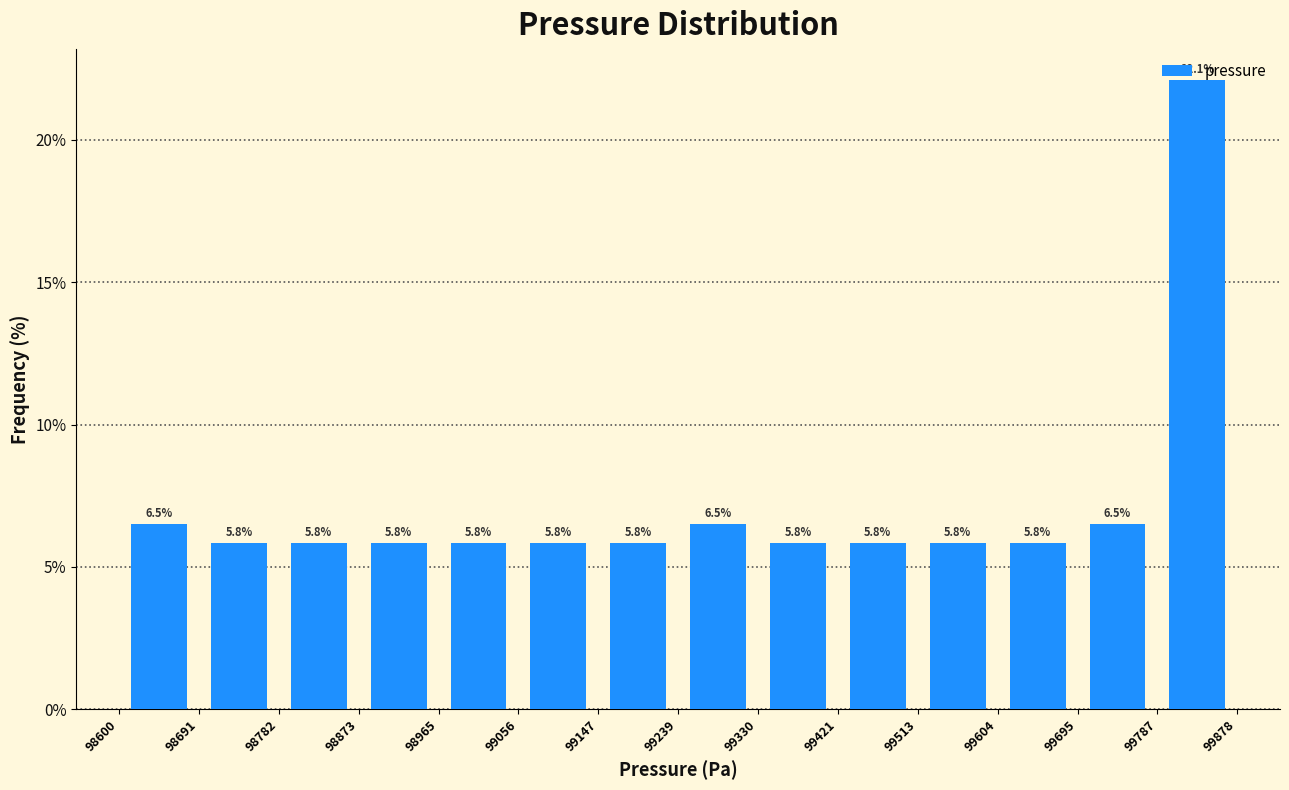

Over which range of the x-axis is the bar tallest?

99787 to 99878